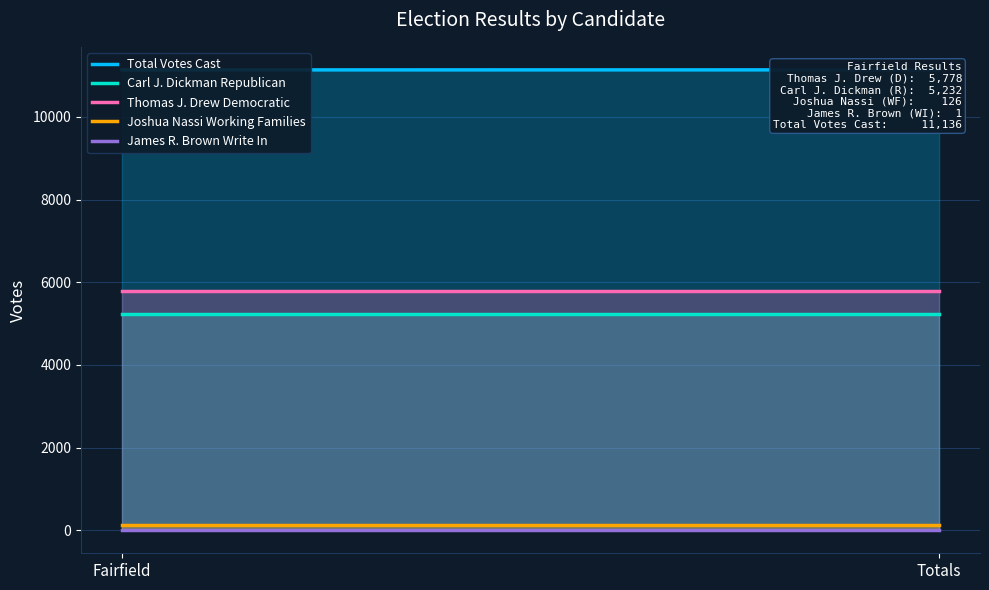

What is the difference between the highest and lowest values at Fairfield?

11135